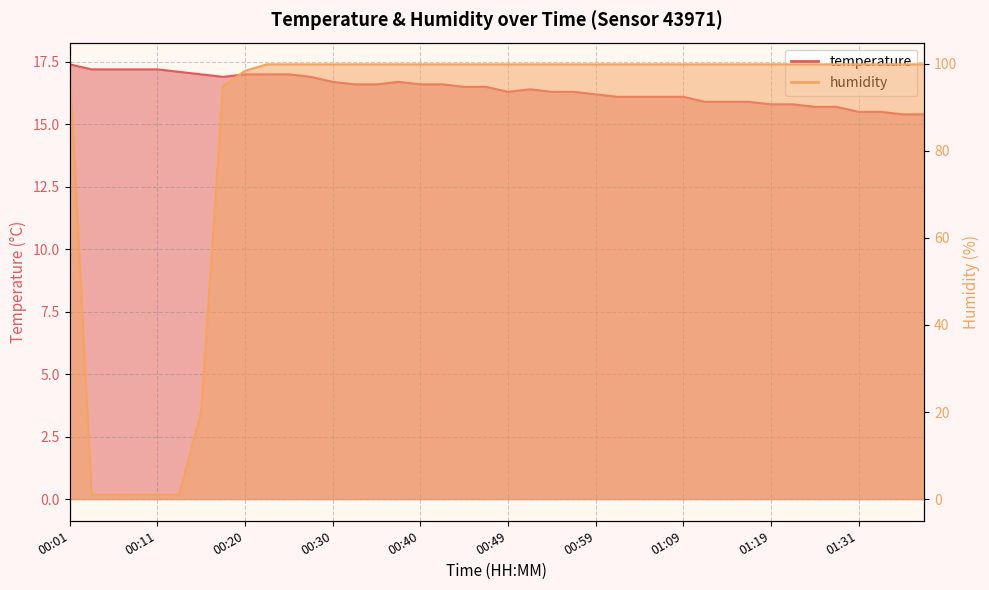

Which series has the largest total across all categories?

humidity